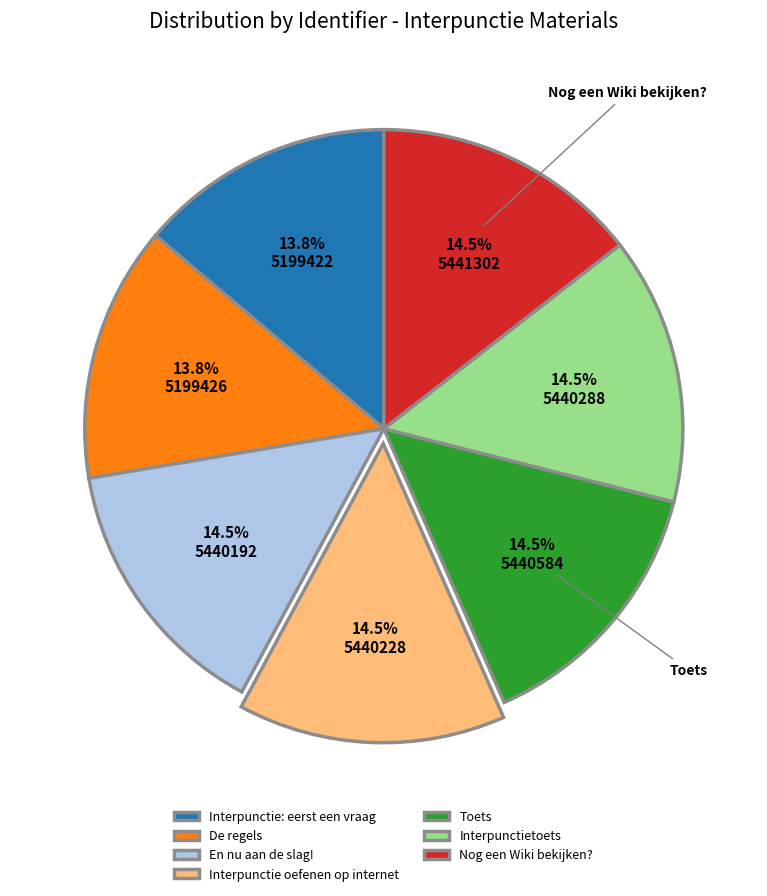

Which has a higher value, En nu aan de slag! or De regels?

En nu aan de slag!